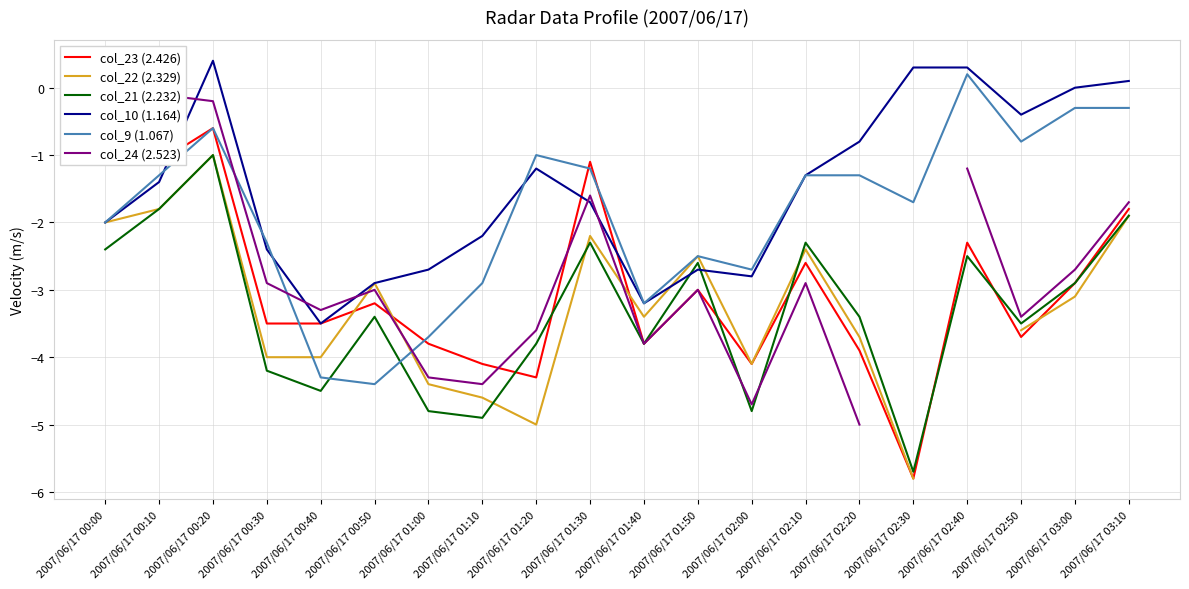

What is the label of the 3rd point from the left?

2007/06/17 00:20